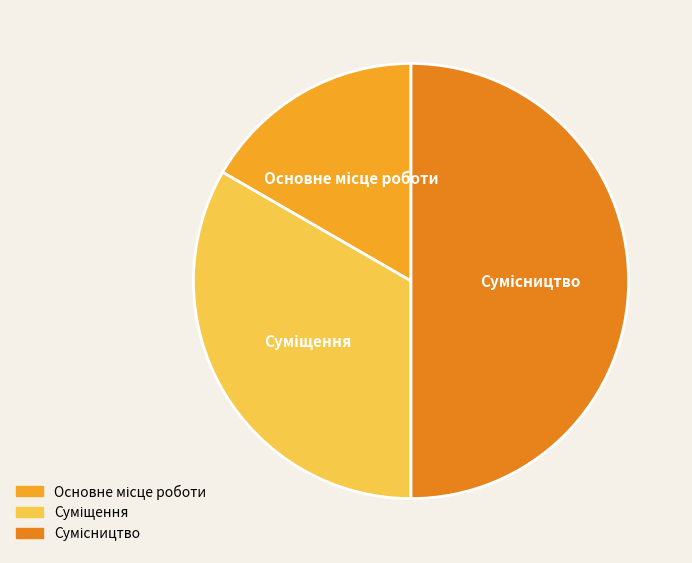

Is it true that Сумісництво is 50% of the pie?

True